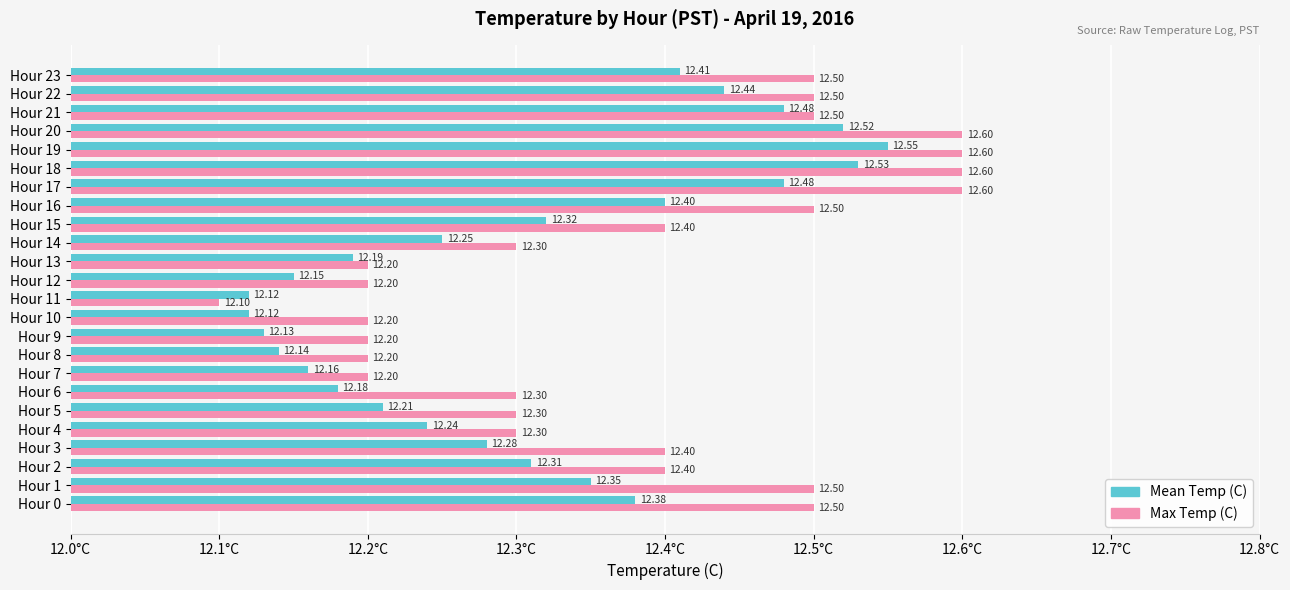

What is the total value across all series at Hour 13?

24.4